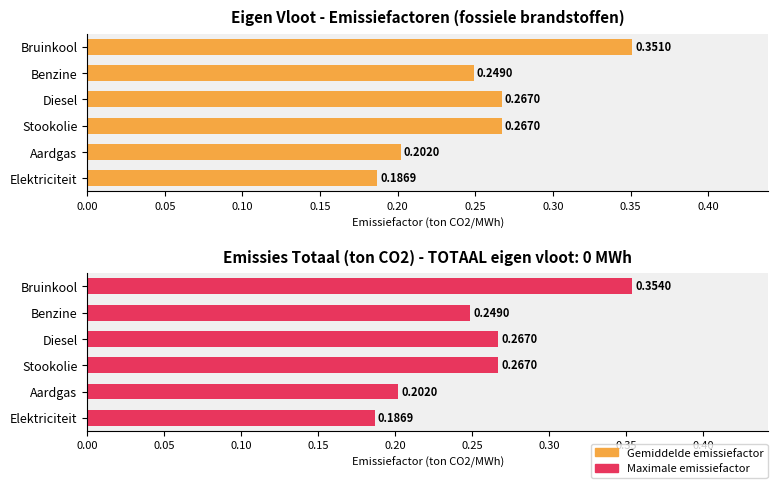

Are the bars horizontal?

Yes